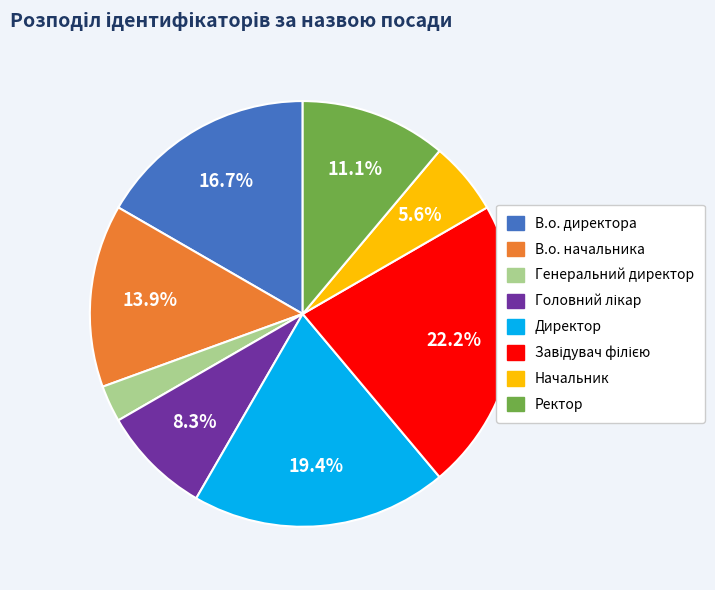

What is the ratio of the value at Ректор to the value at Начальник?

2.0